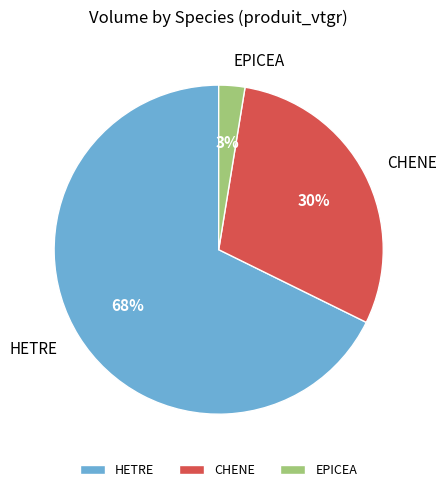

Rank the categories by value from lowest to highest.

EPICEA, CHENE, HETRE